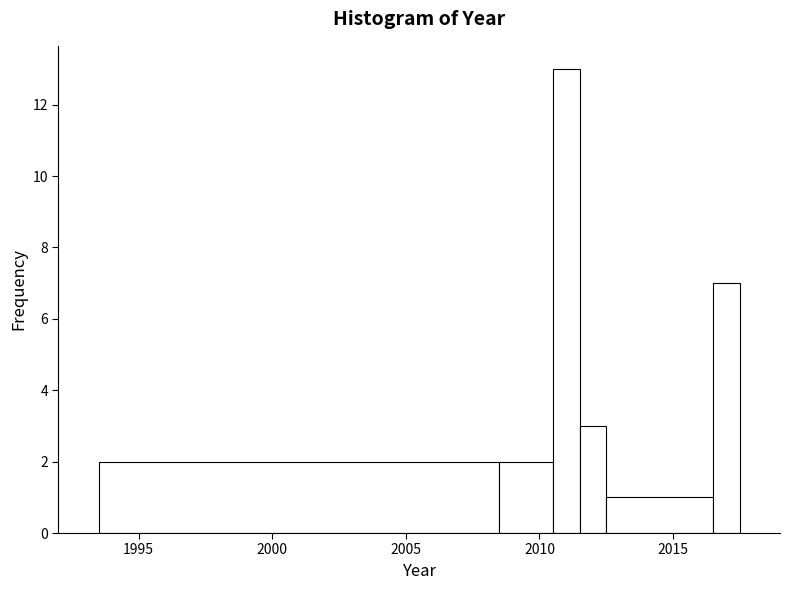

Read against the x-axis, roughly where is the centre of the tallest bar?

2011.0